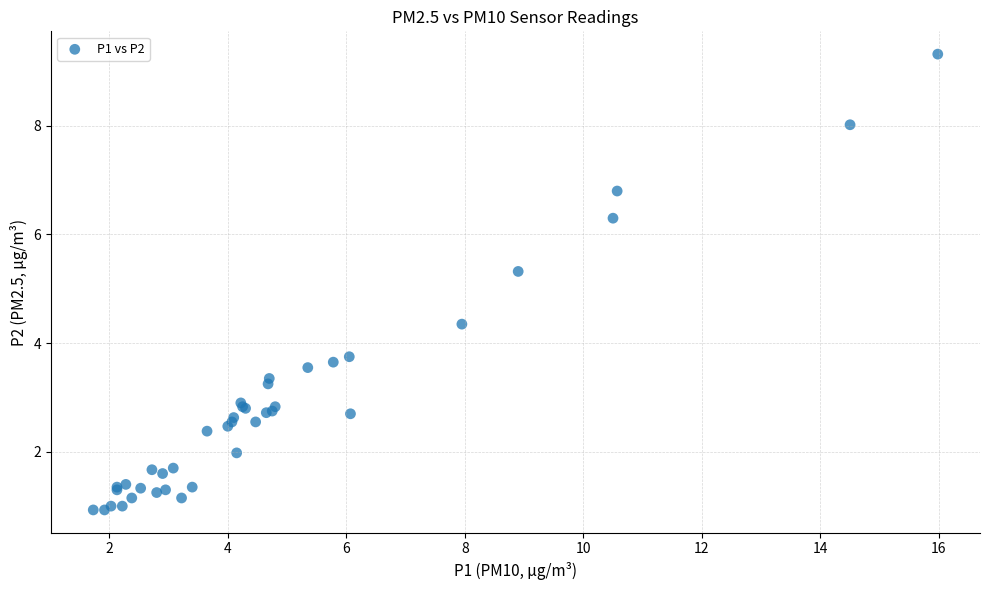

What Y value in the scatter plot is closest to 5?

5.3